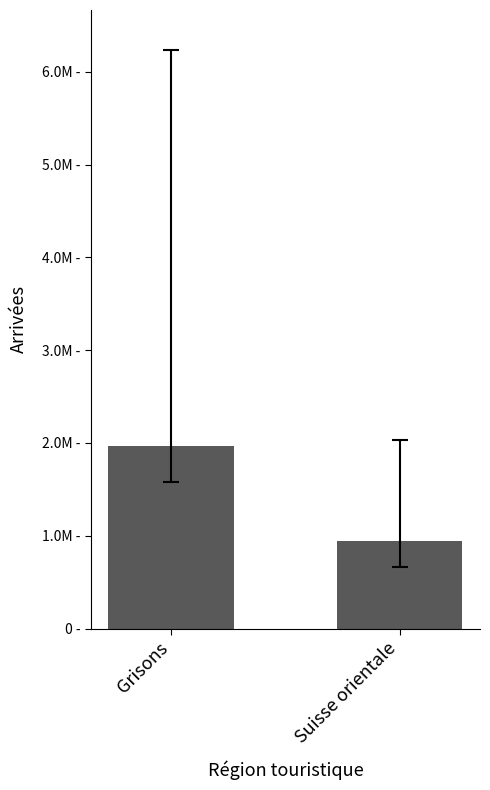

Count the values in the range 946324 to 1971903.

2